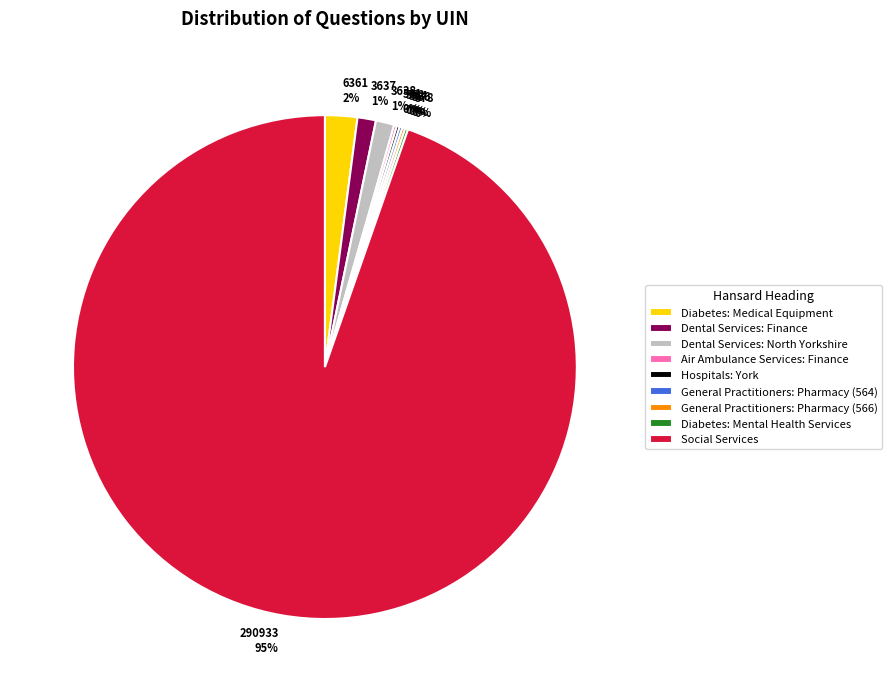

To the nearest percent, what portion does Diabetes: Medical Equipment represent?

2%